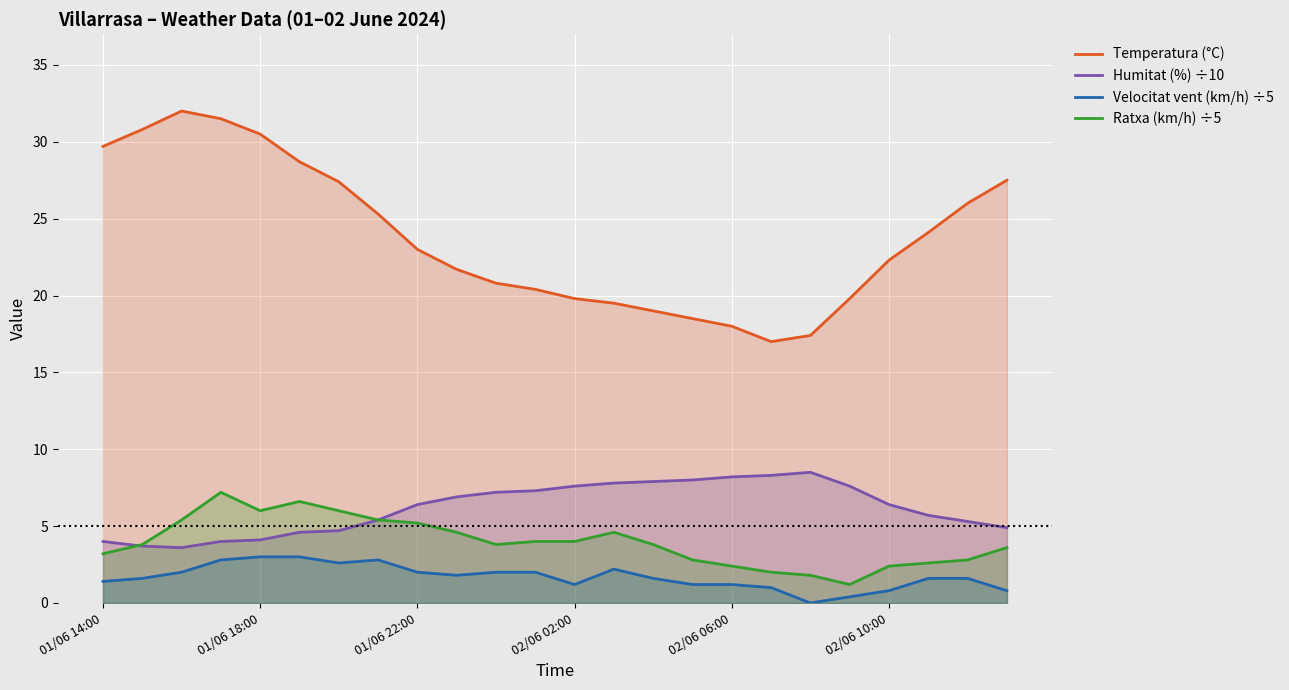

At which label does Velocitat vent (km/h) ÷5 first exceed 1?

01/06 14:00